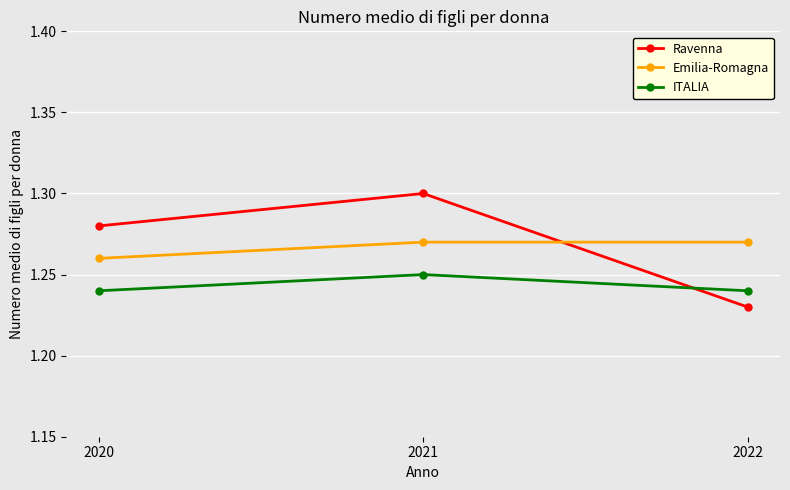

Does the chart display data point markers on the line(s)?

Yes